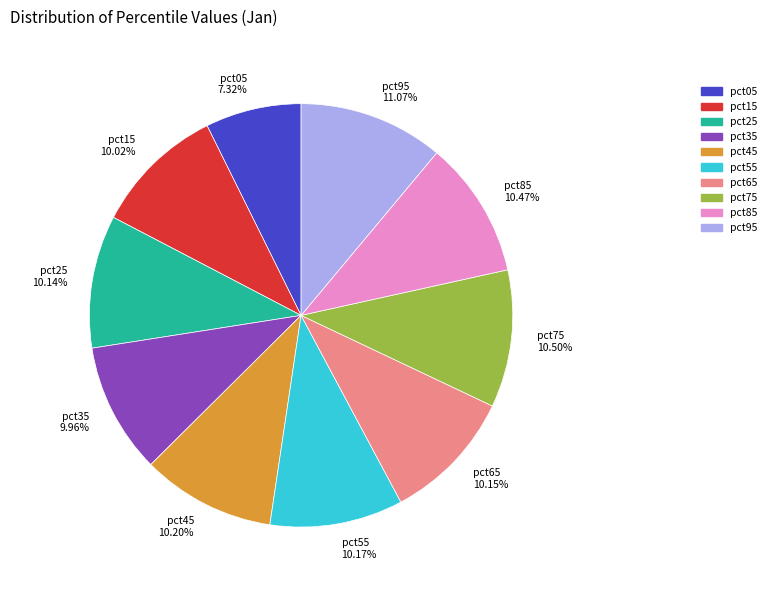

What percentage is the pct55 slice, to the nearest percent?

10%